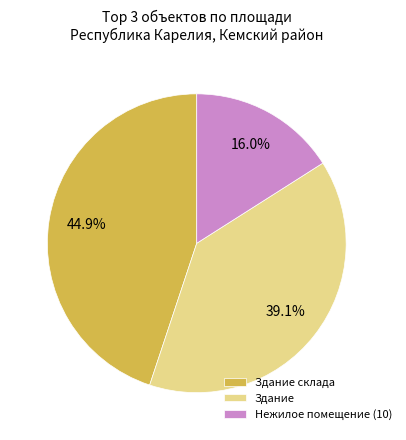

To the nearest percent, what is the difference between the largest and smallest slice percentages?

29%